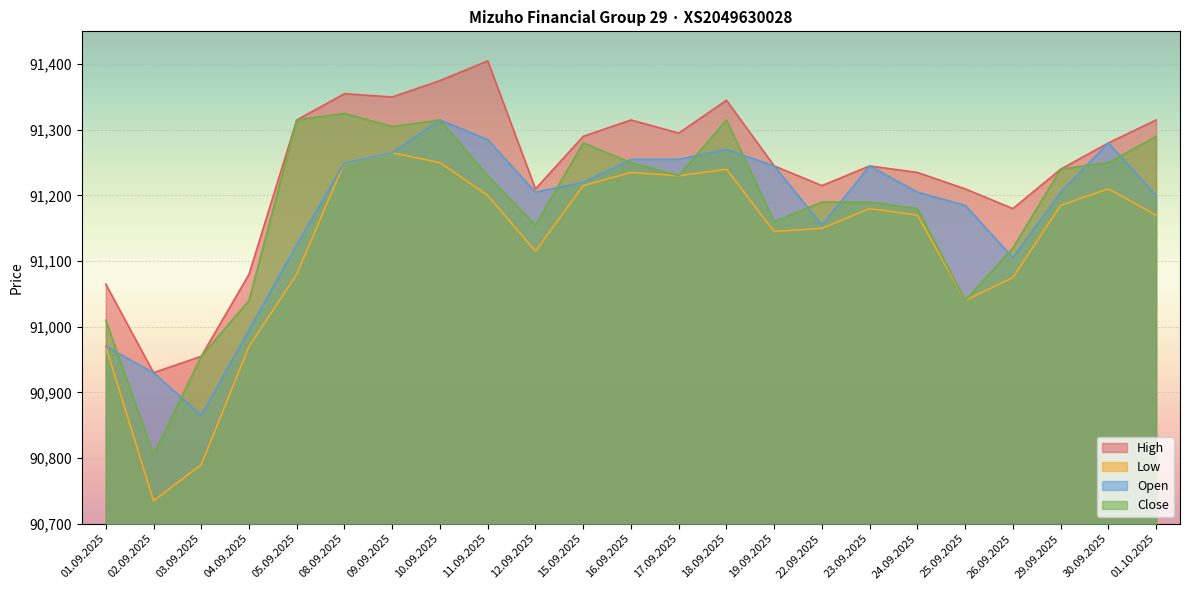

True or false: High has more than 1 points higher than both neighbors.

True